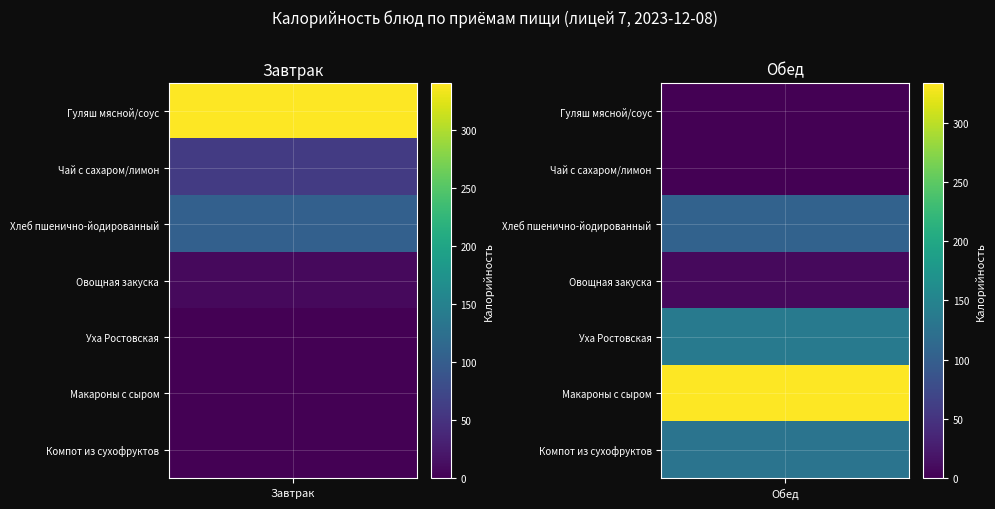

What is the total value across all series at Гуляш мясной/соус?

340.9